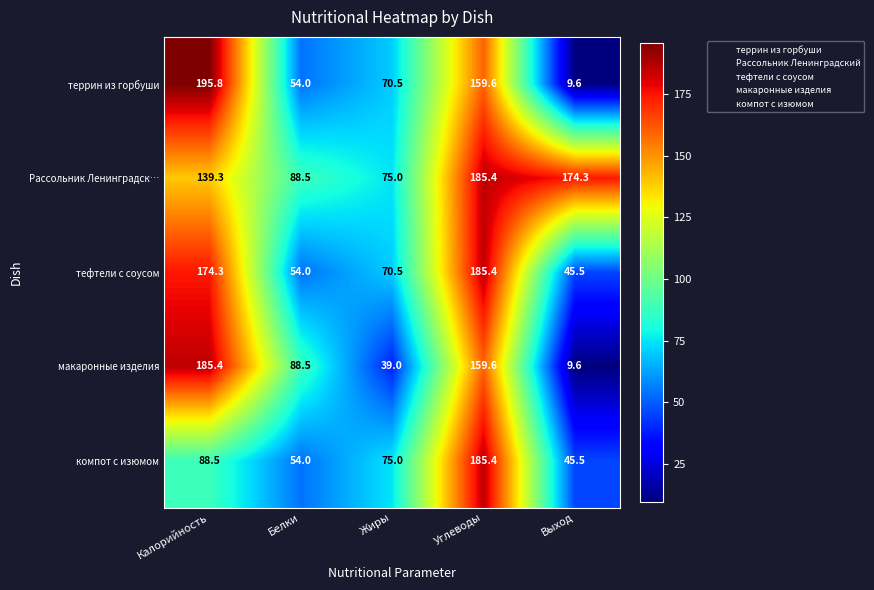

Which series has the largest range (max minus min)?

террин из горбуши